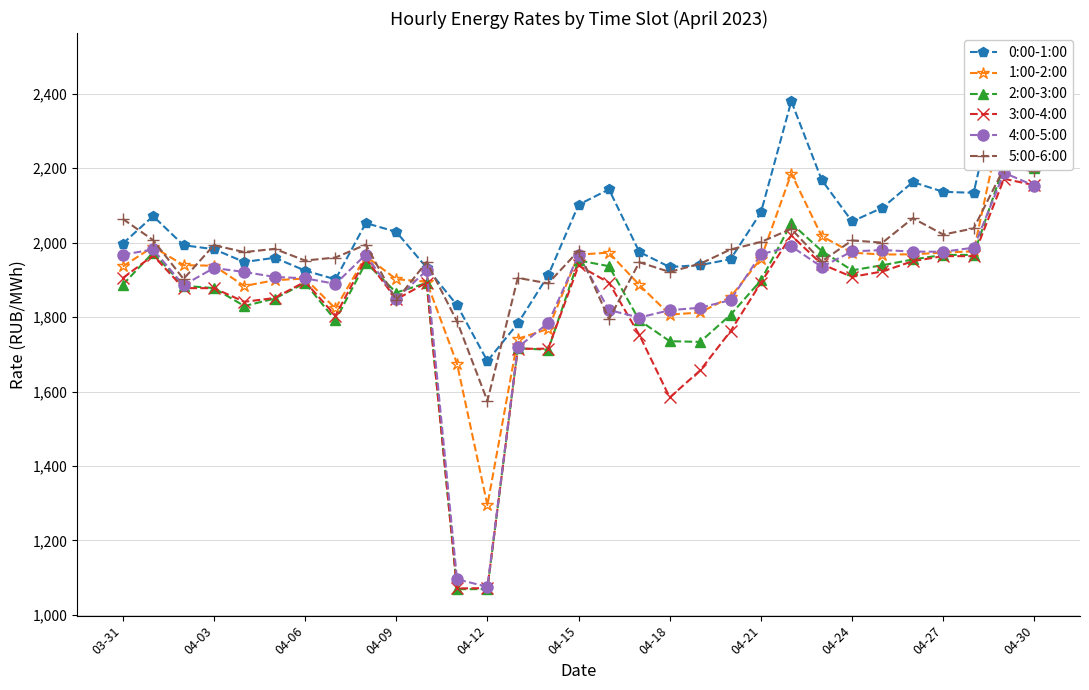

True or false: 4:00-5:00 has more than 0 points higher than both neighbors.

True